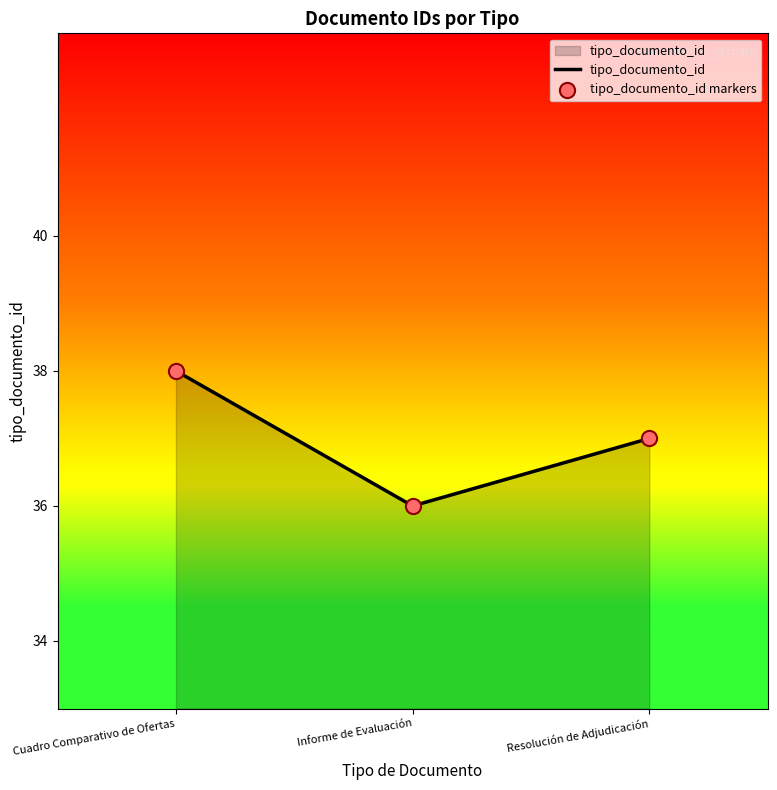

Is it true that the value at Cuadro Comparativo de Ofertas is 60?

False